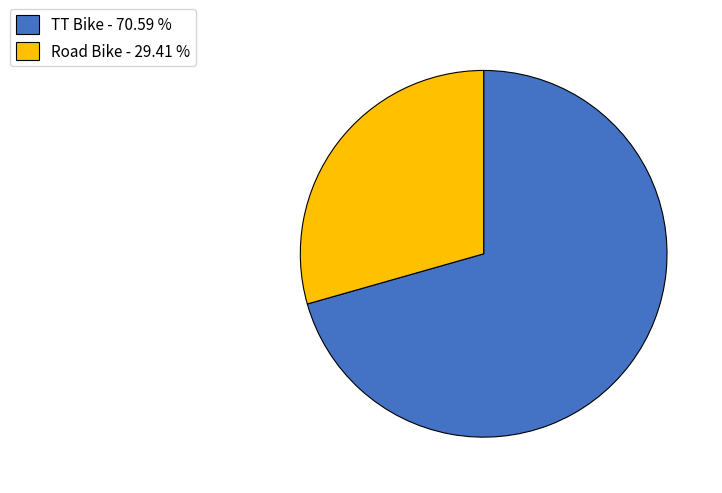

Which has a higher value, TT Bike - 70.59 % or Road Bike - 29.41 %?

TT Bike - 70.59 %